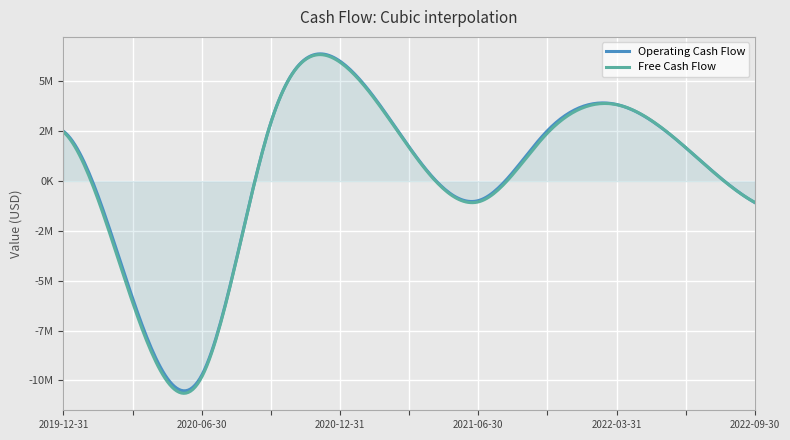

Count the number of categories in the chart.

11